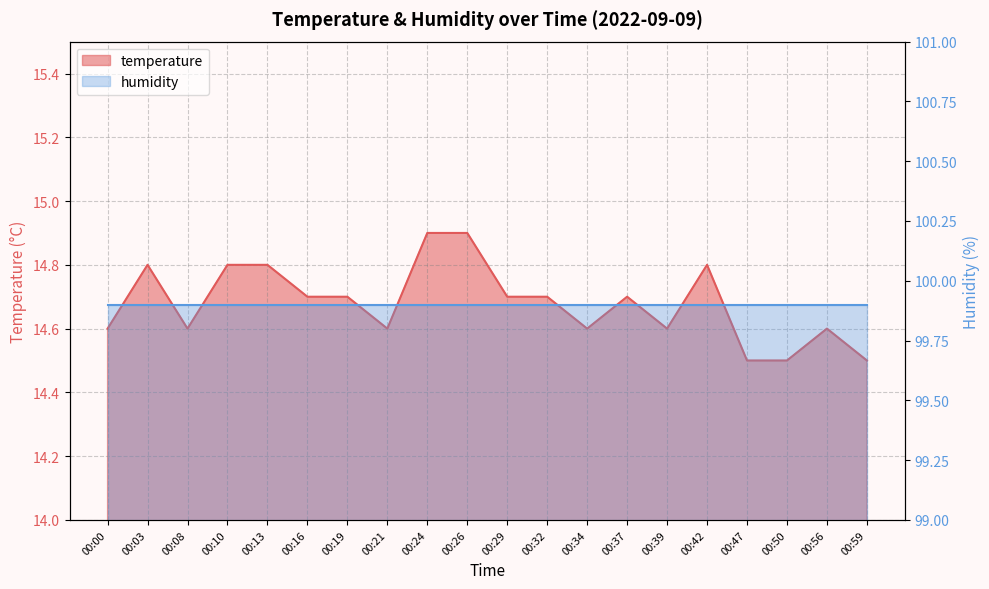

What is the change in value from 00:39 to 00:42?

+0.2